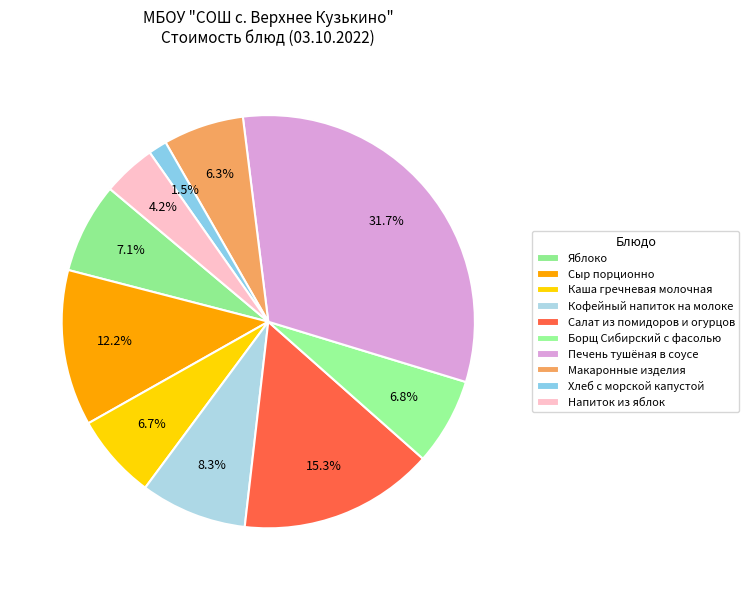

To the nearest percent, what percentage of the pie is Хлеб с морской капустой?

1%